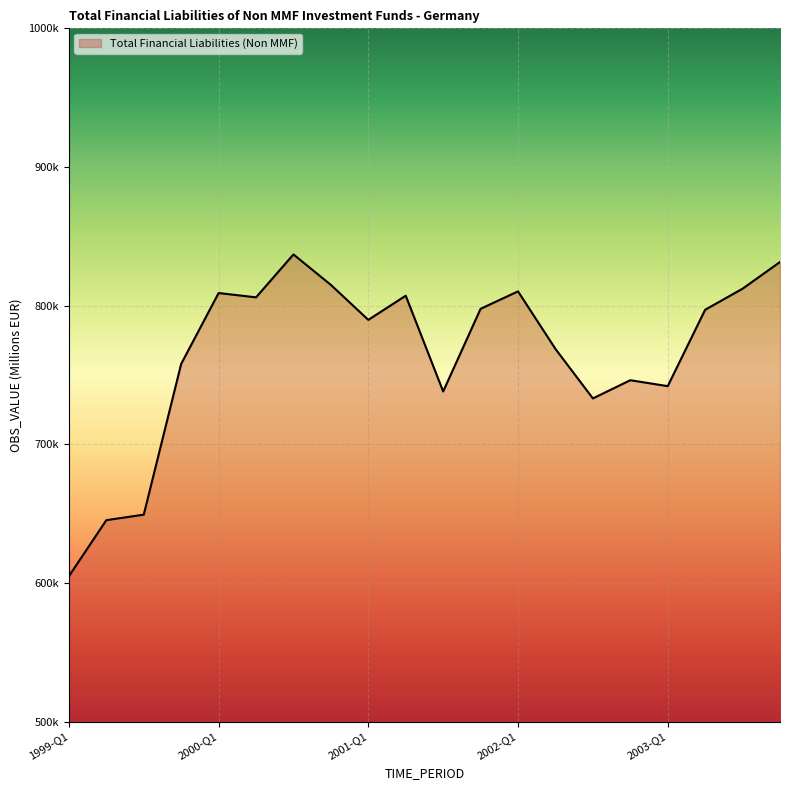

Is this an area chart (filled region under the line)?

Yes